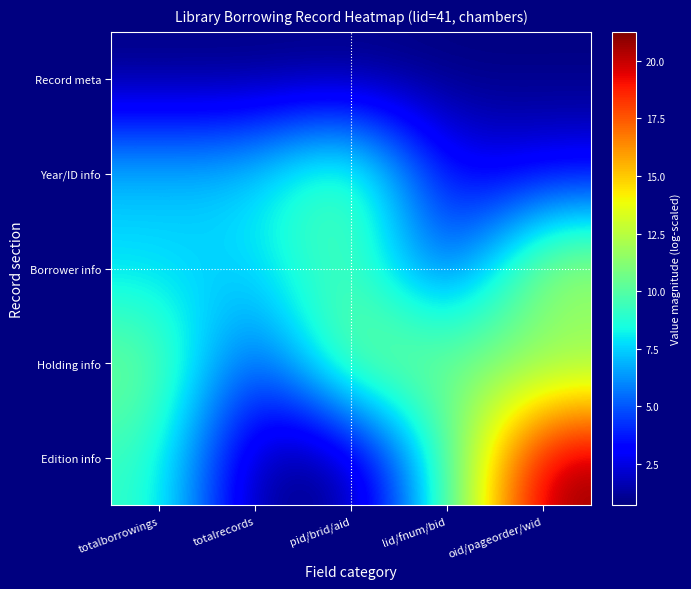

Which label corresponds to the largest value in the chart?

oid/pageorder/wid